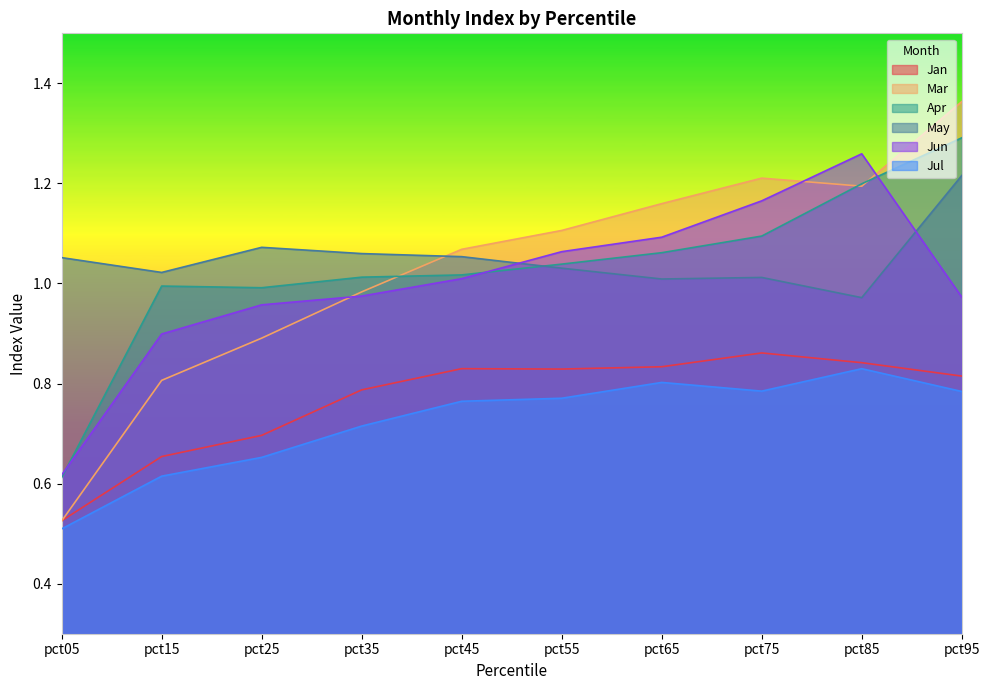

Which series changed the most between pct15 and pct45?

Mar